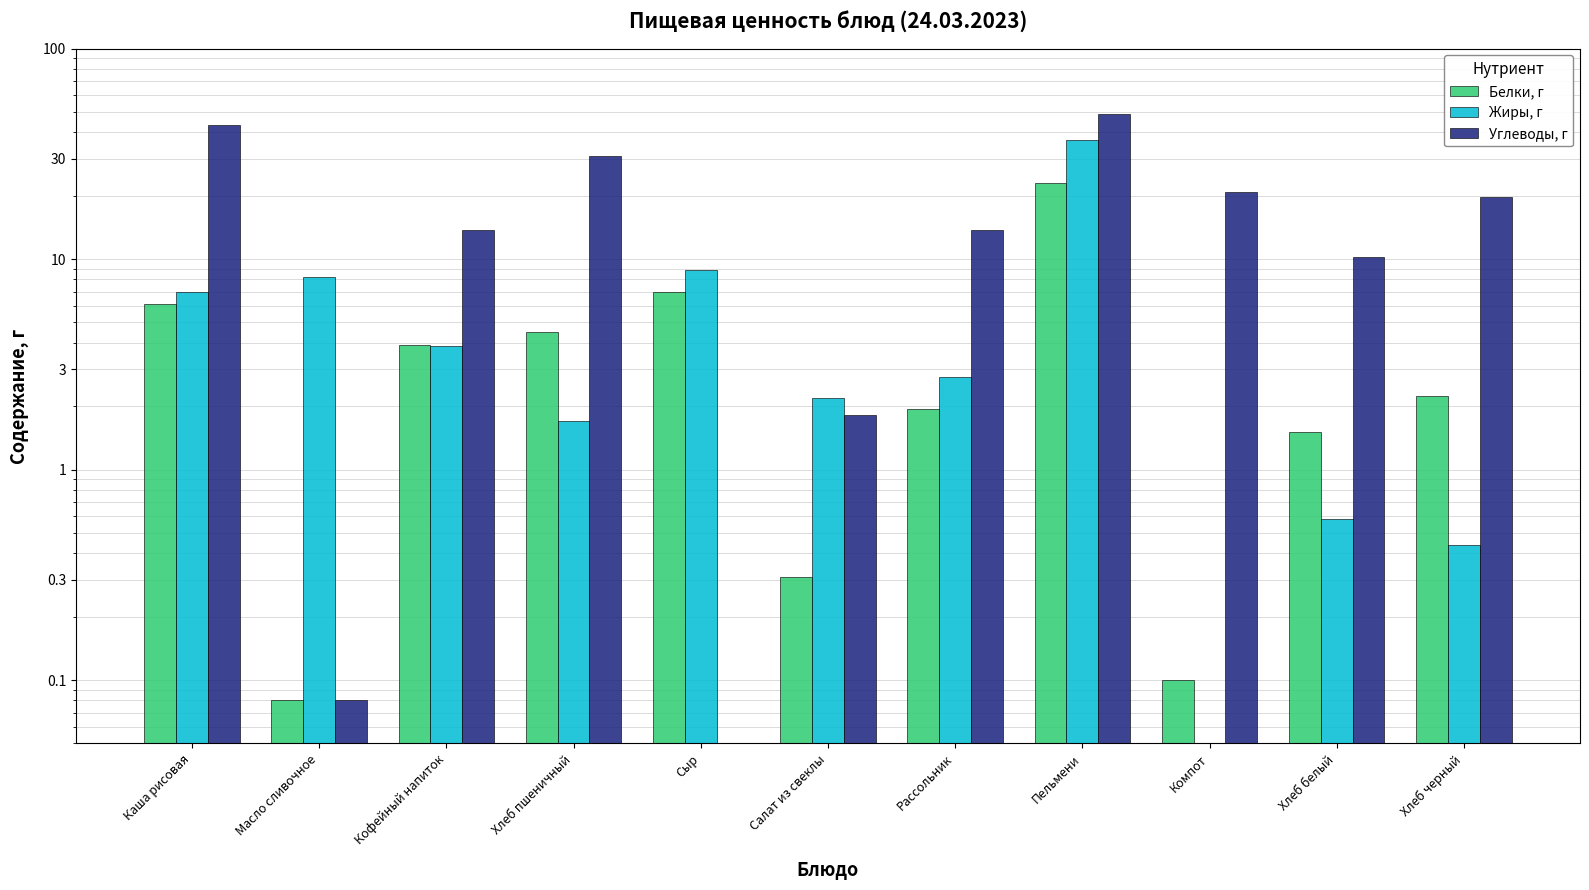

Is the value of Жиры, г at Компот greater than the value of Белки, г at Салат из свеклы?

No